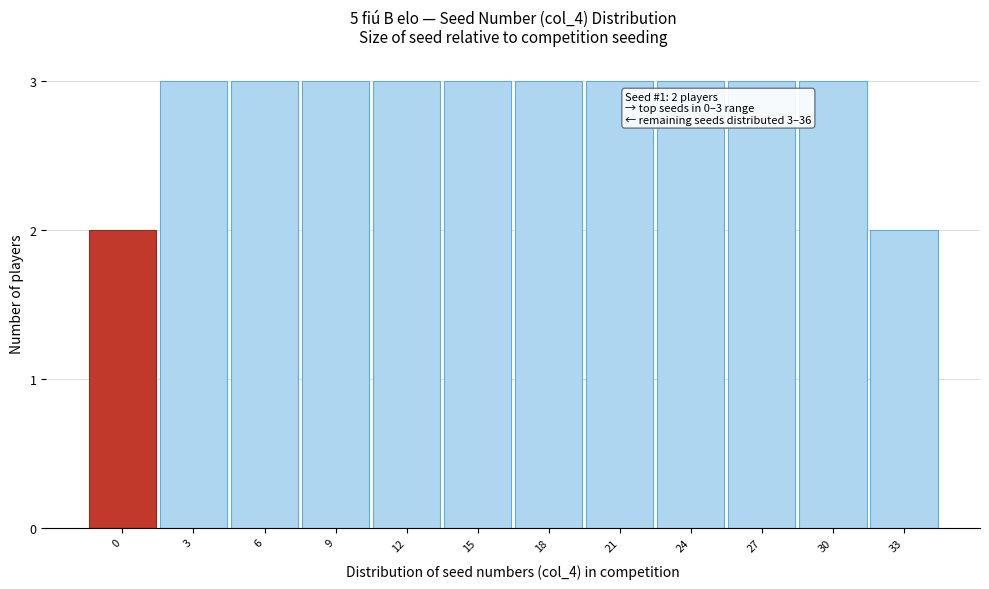

Reading right to left, list all the values displayed in this chart.

2	3	3	3	3	3	3	3	3	3	3	2